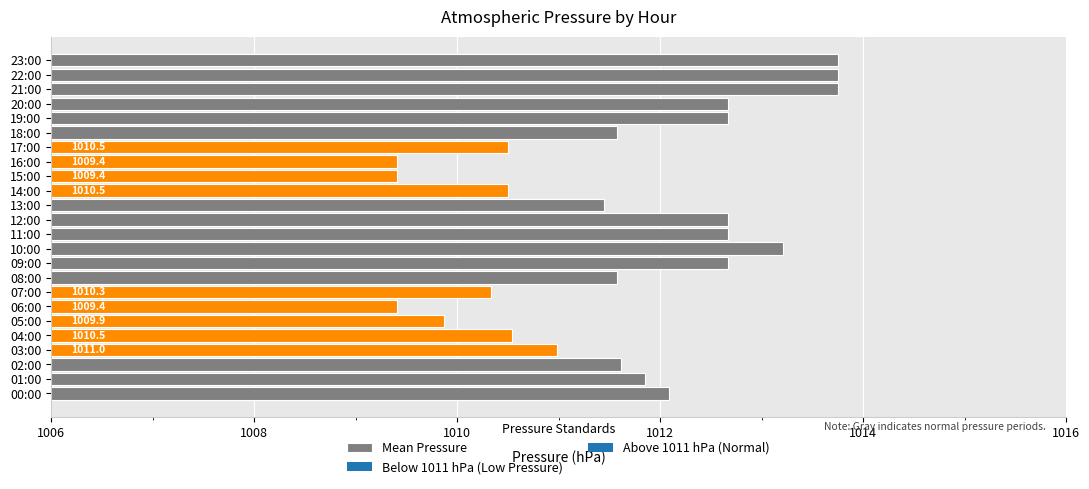

Are the bars grouped side by side (vs. stacked)?

No